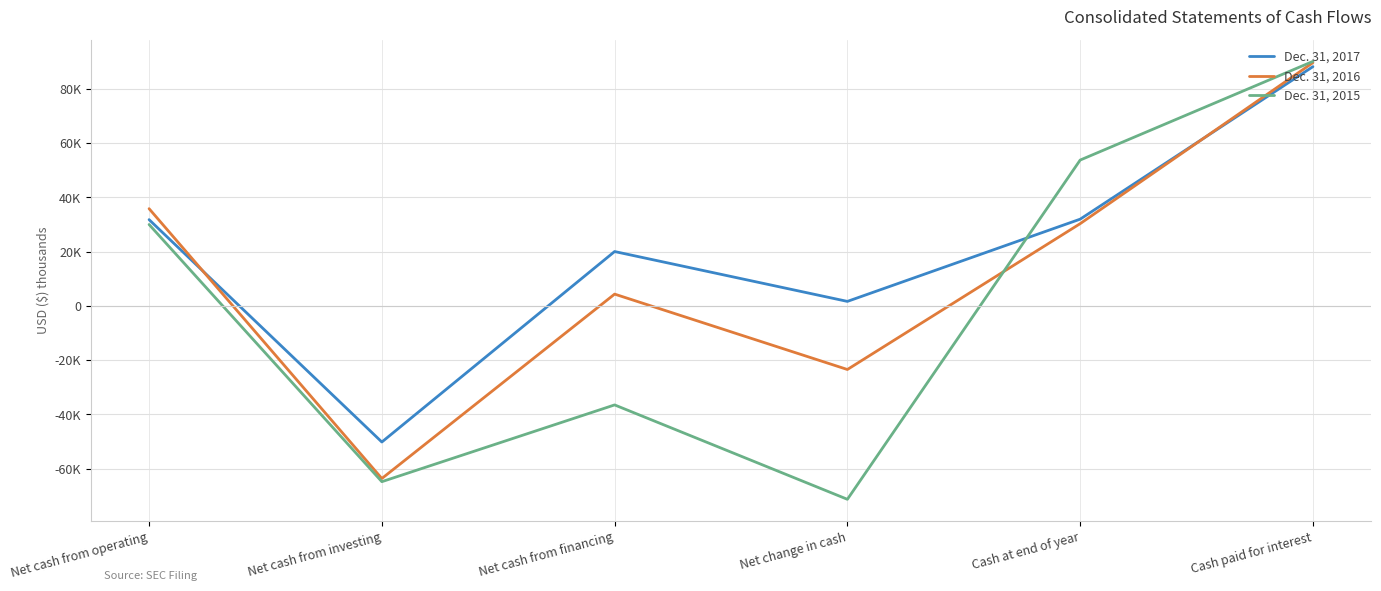

List the labels in order of Dec. 31, 2015 value, smallest first.

Net change in cash, Net cash from investing, Net cash from financing, Net cash from operating, Cash at end of year, Cash paid for interest